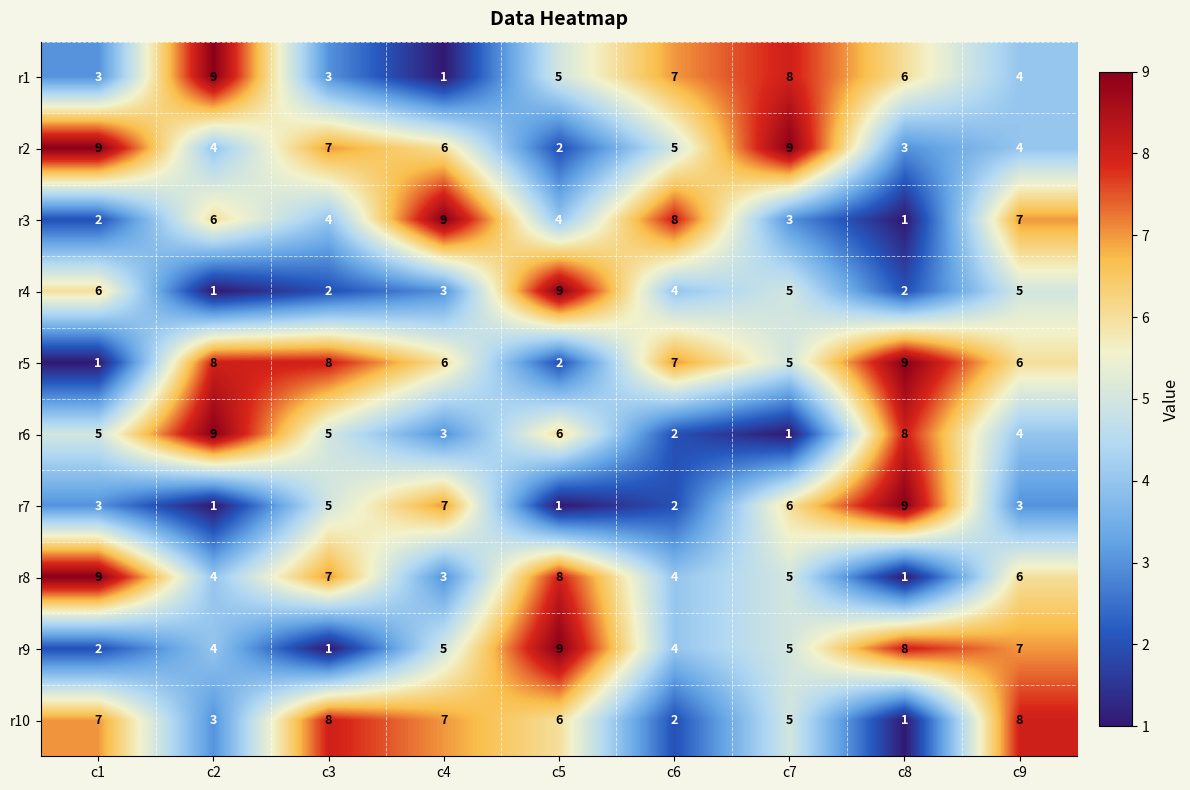

Where does the r3 series first go above 4?

c2